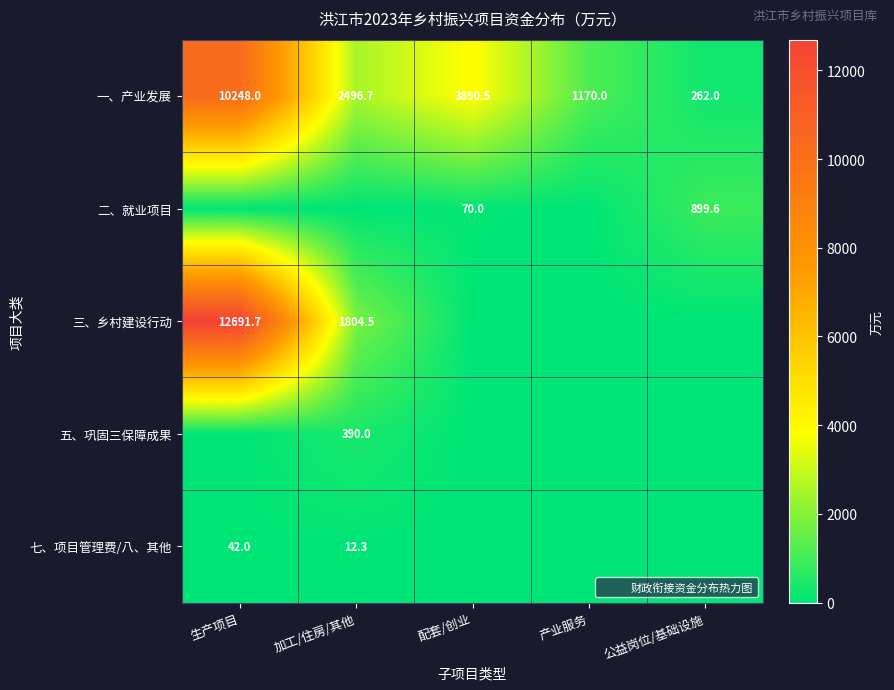

Between 配套/创业 and 产业服务, which is larger?

配套/创业